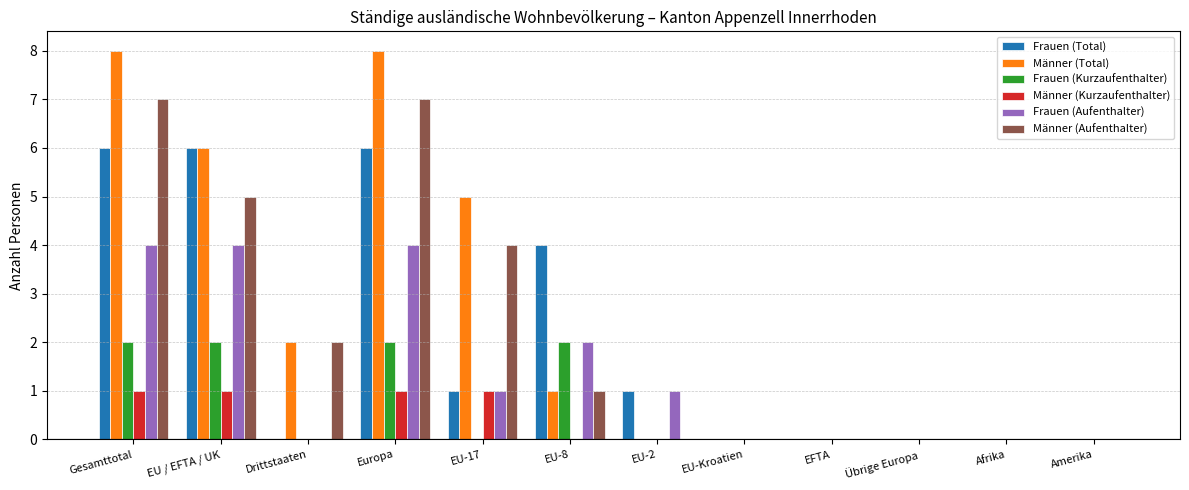

Read the Frauen (Total) value at Gesamttotal.

6